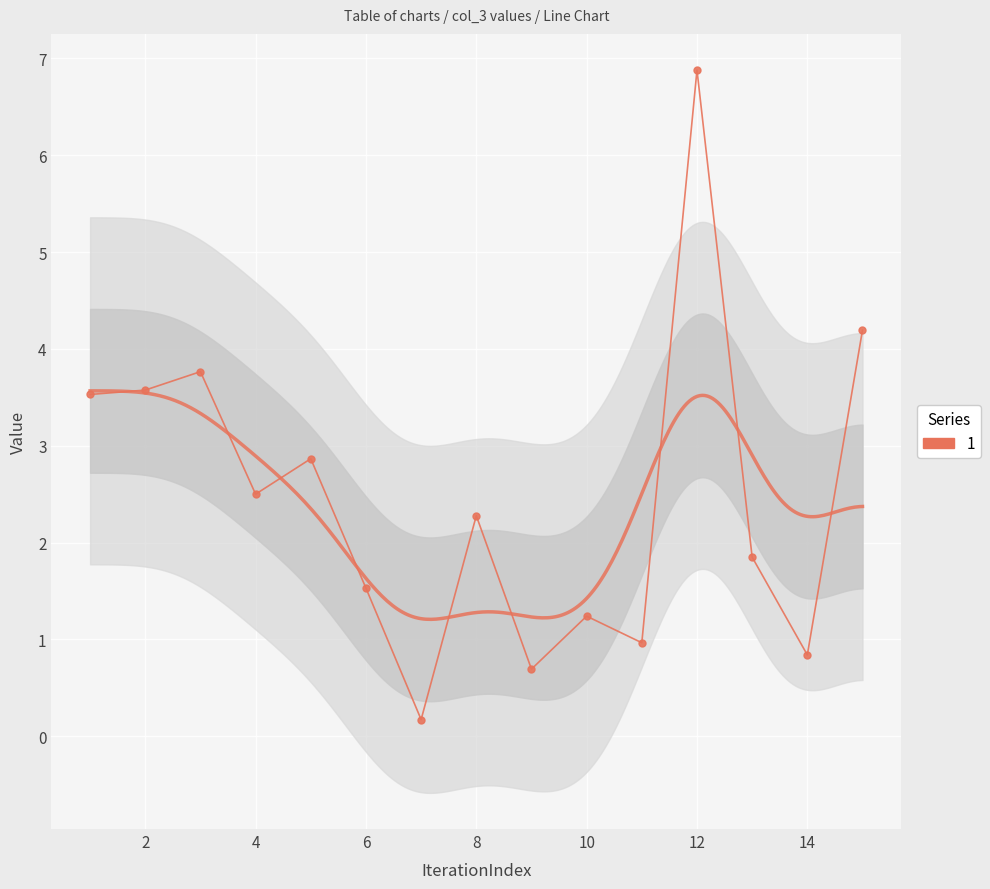

Between 6 and 11, which is larger?

6